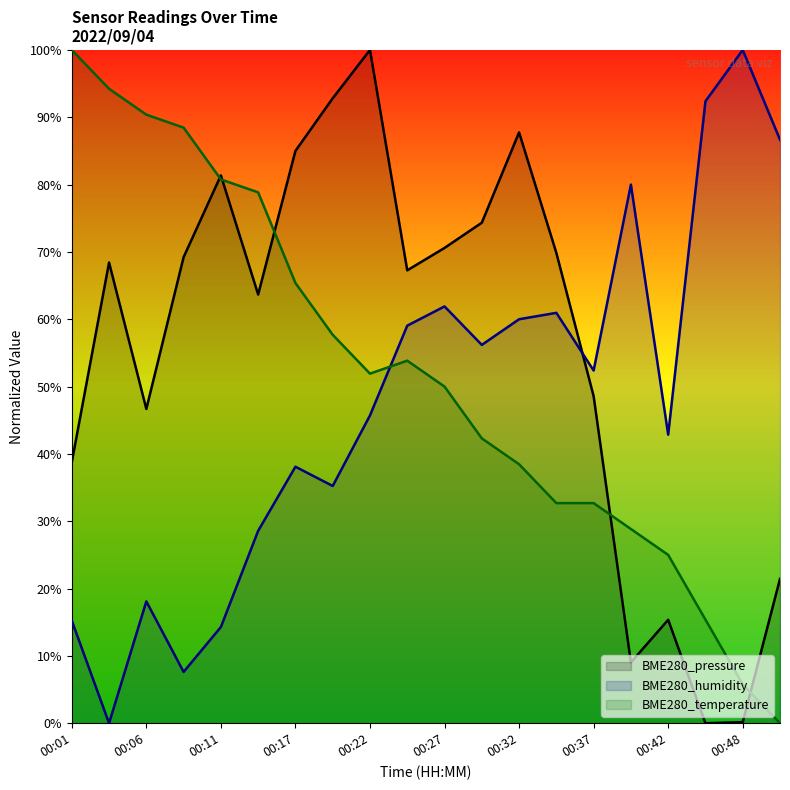

Which series has the largest total across all categories?

BME280_pressure